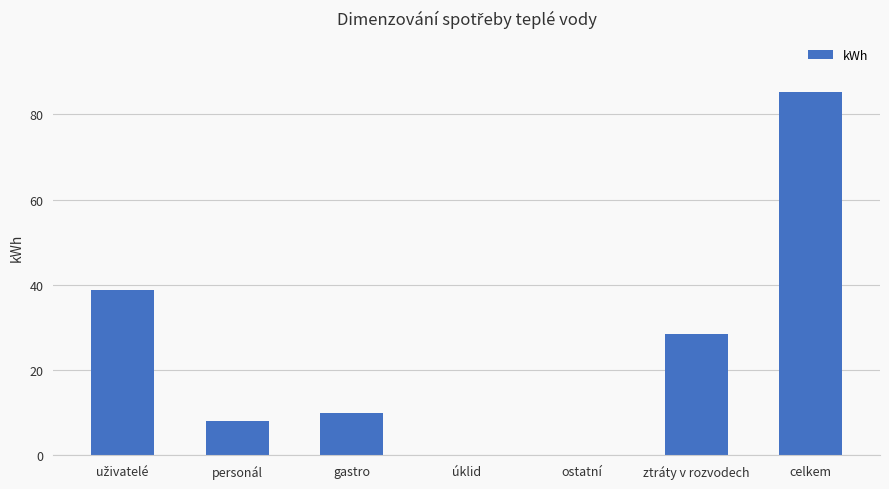

Between ostatní and celkem, which is larger?

celkem